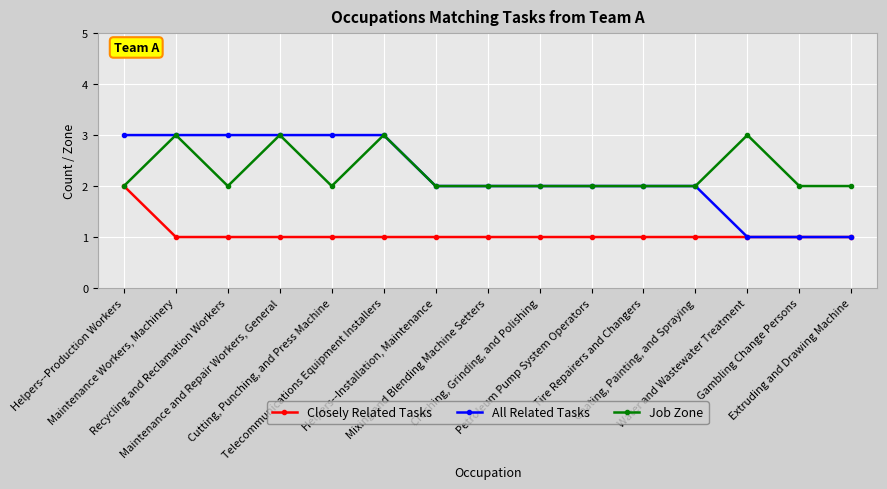

What is the sum of the All Related Tasks values at Water and Wastewater Treatment and Extruding and Drawing Machine?

2